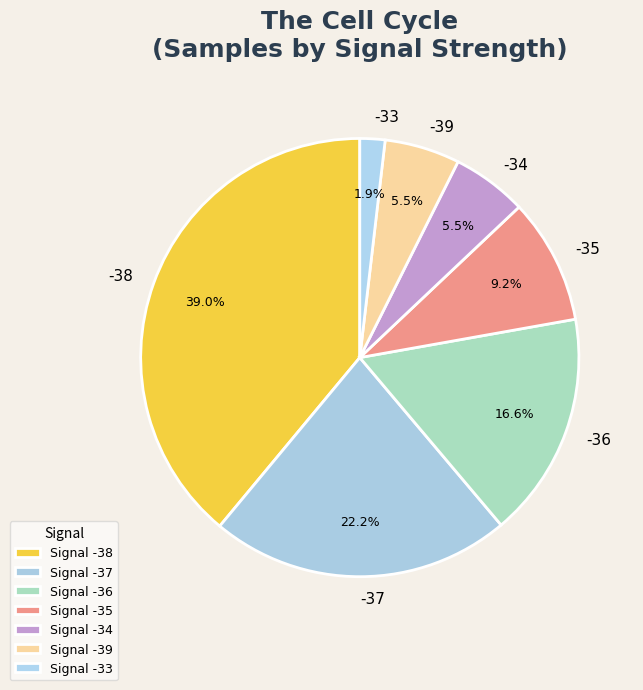

Count the number of slices in the pie.

7